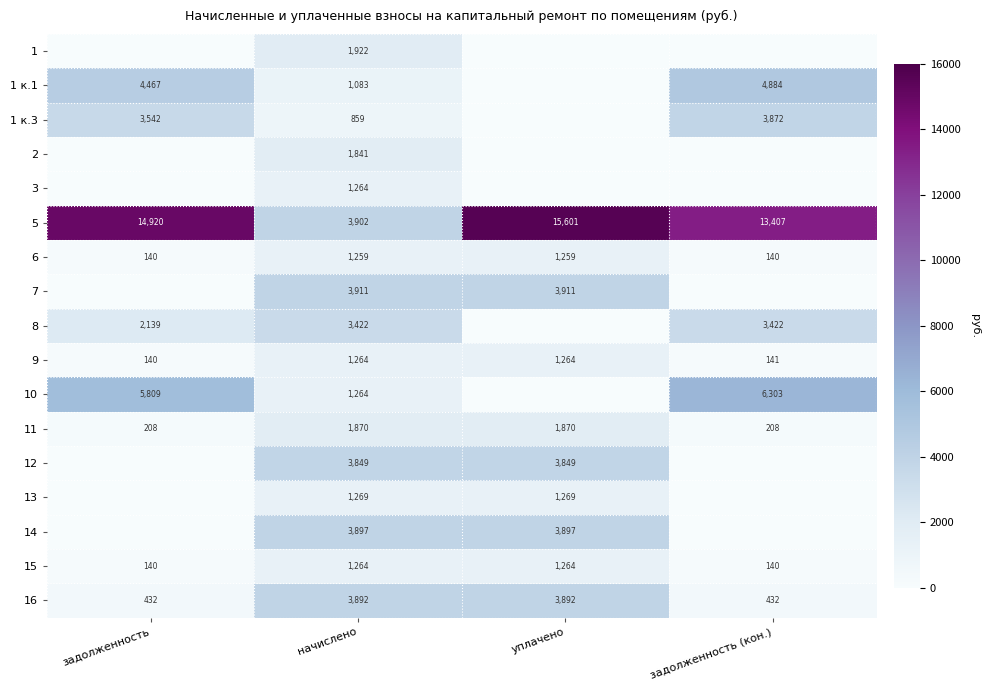

Is it true that 15 equals 52 at задолженность (кон.)?

False